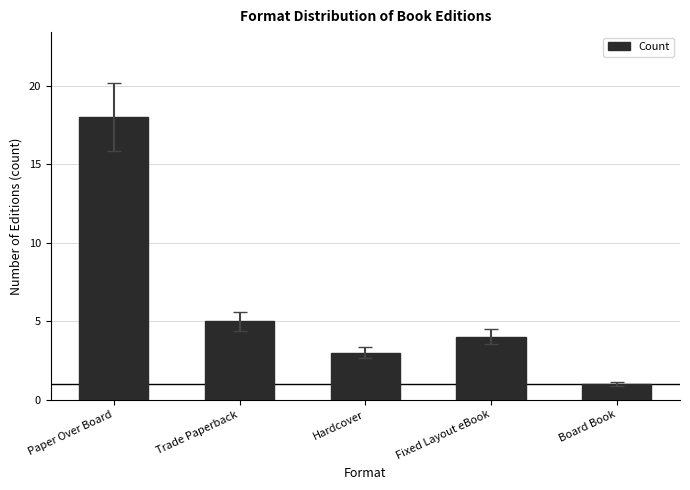

List the labels in order of value, smallest first.

Board Book, Hardcover, Fixed Layout eBook, Trade Paperback, Paper Over Board